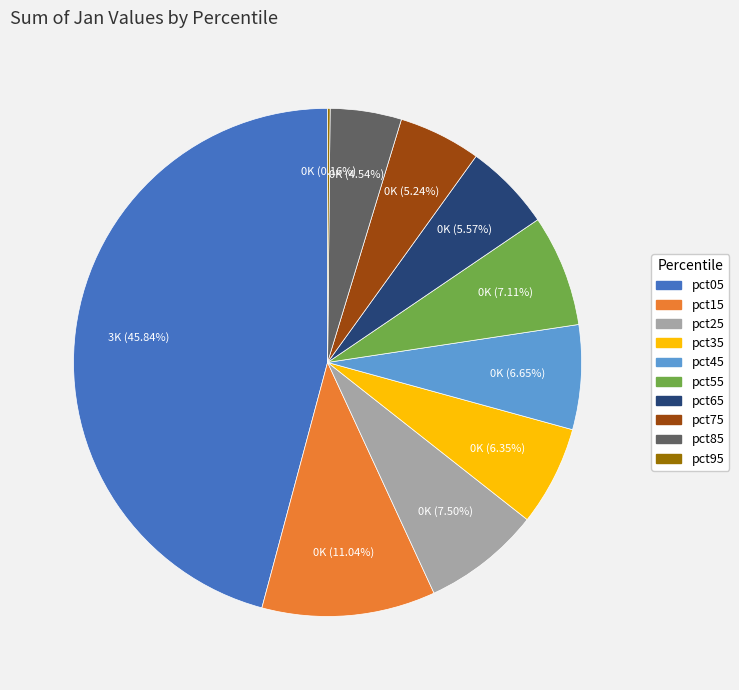

To the nearest percent, what percentage of the pie is pct15?

11%